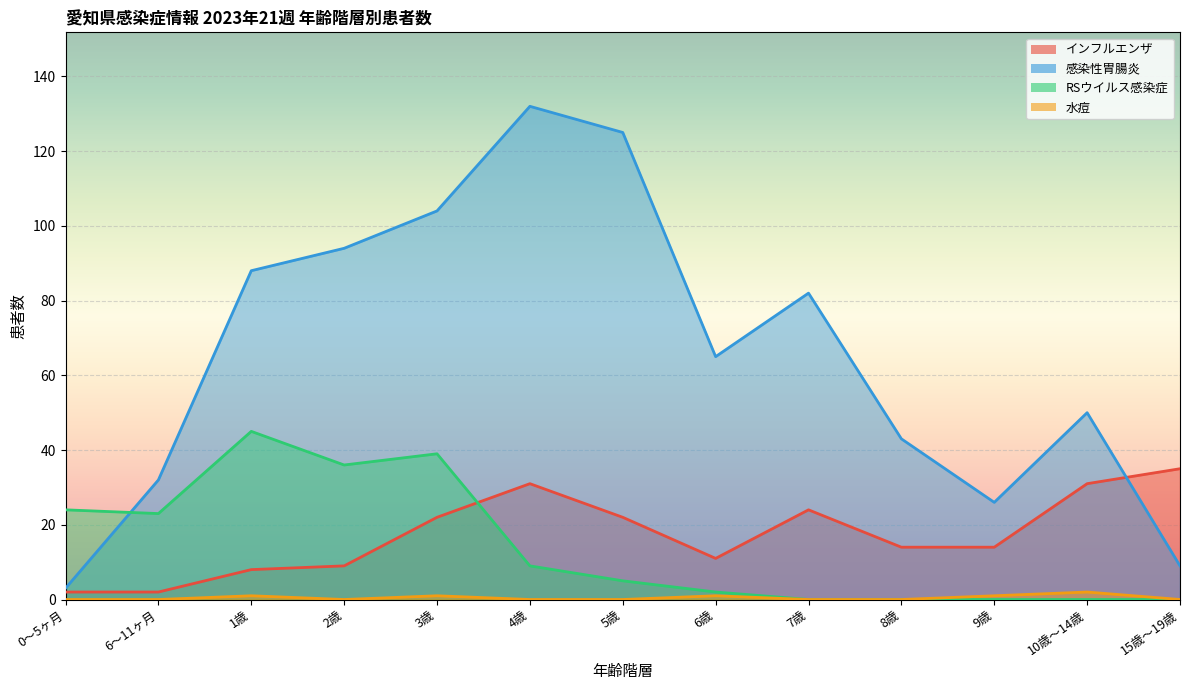

What are all the series names shown in the legend?

インフルエンザ, 感染性胃腸炎, RSウイルス感染症, 水痘